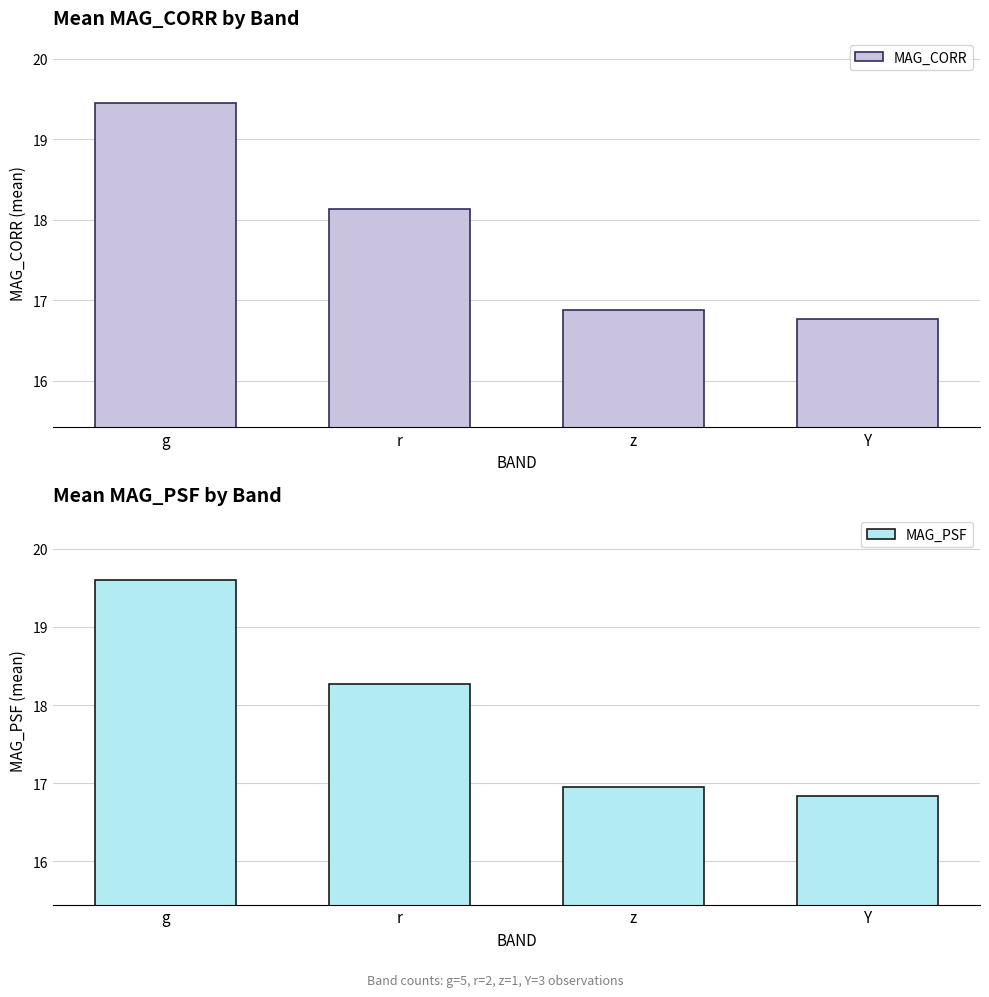

What is the total value across all series at Y?

33.6